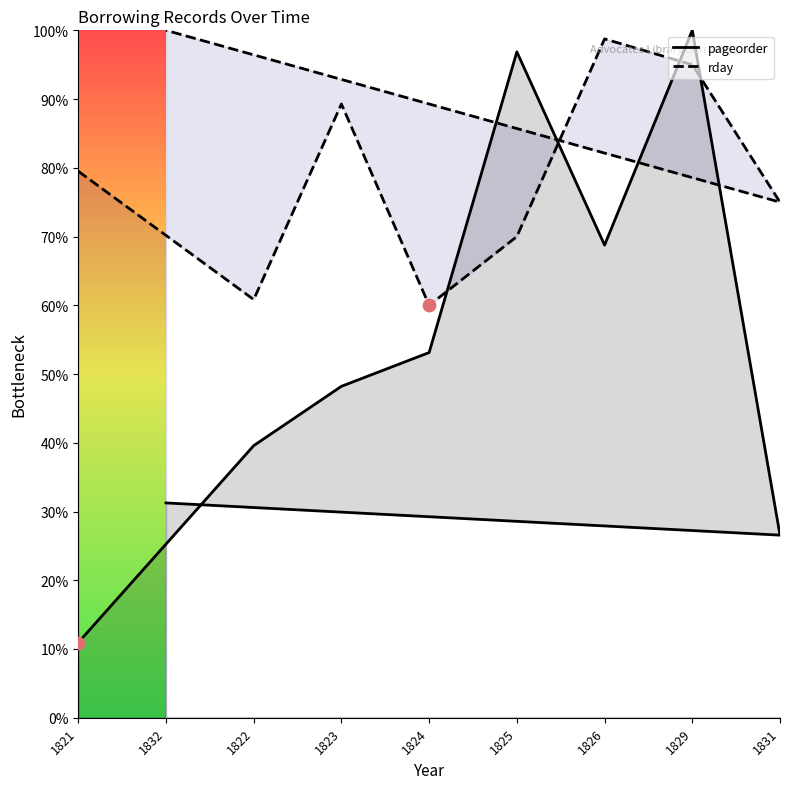

What are all the series names shown in the legend?

pageorder, rday